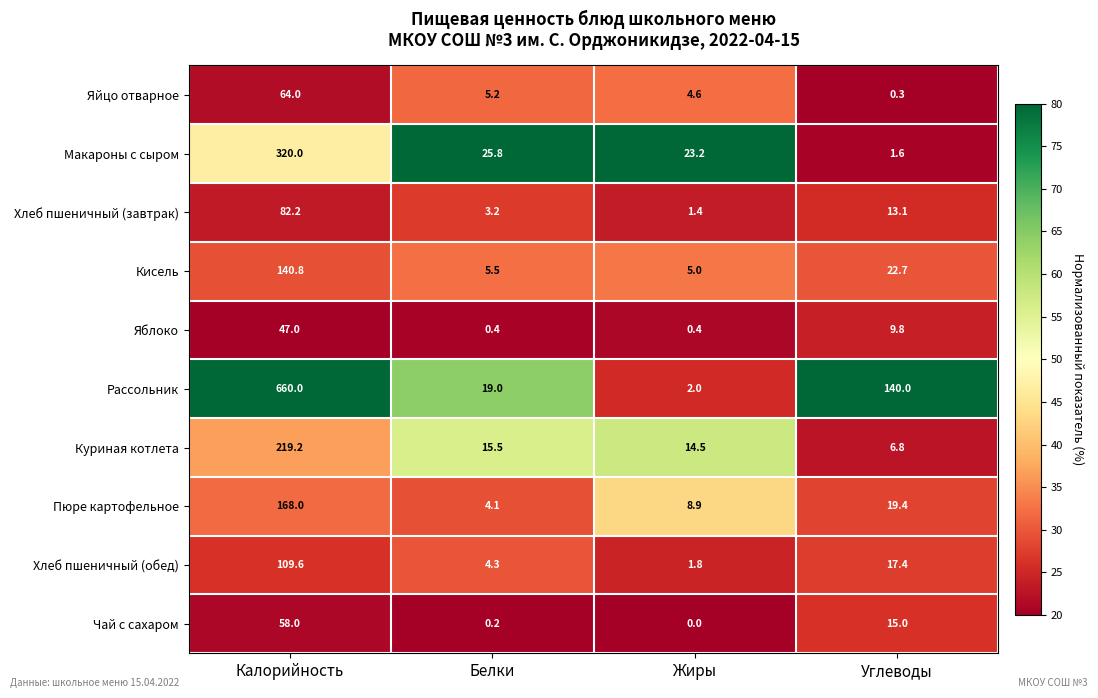

What is the difference between the highest and lowest values at Углеводы?

139.7